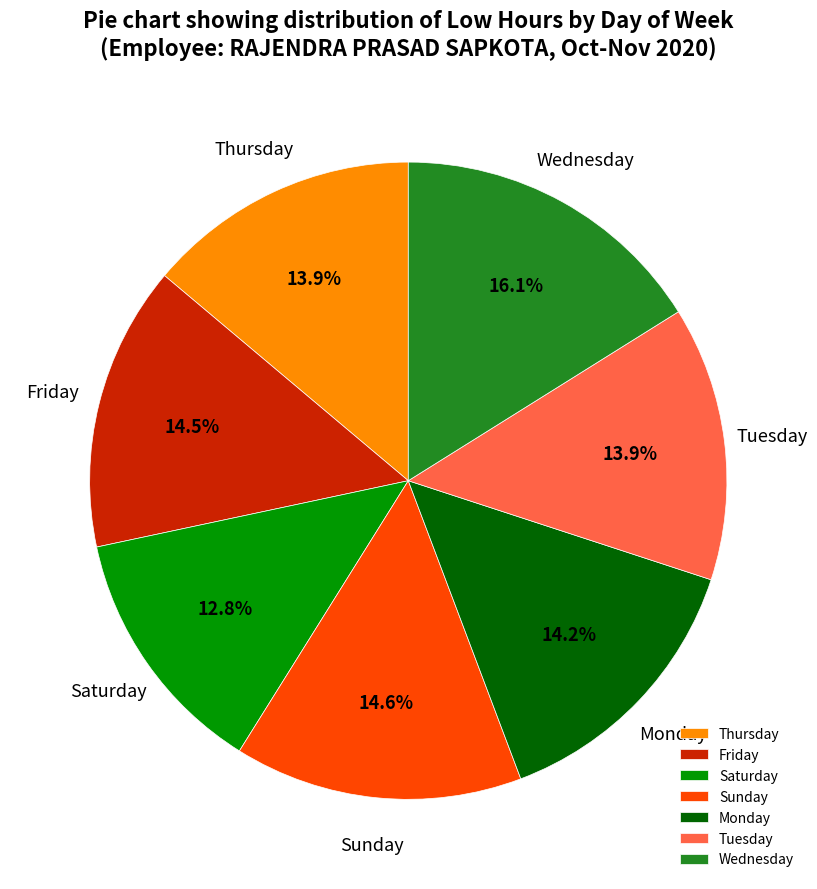

How many segments does this pie chart have?

7